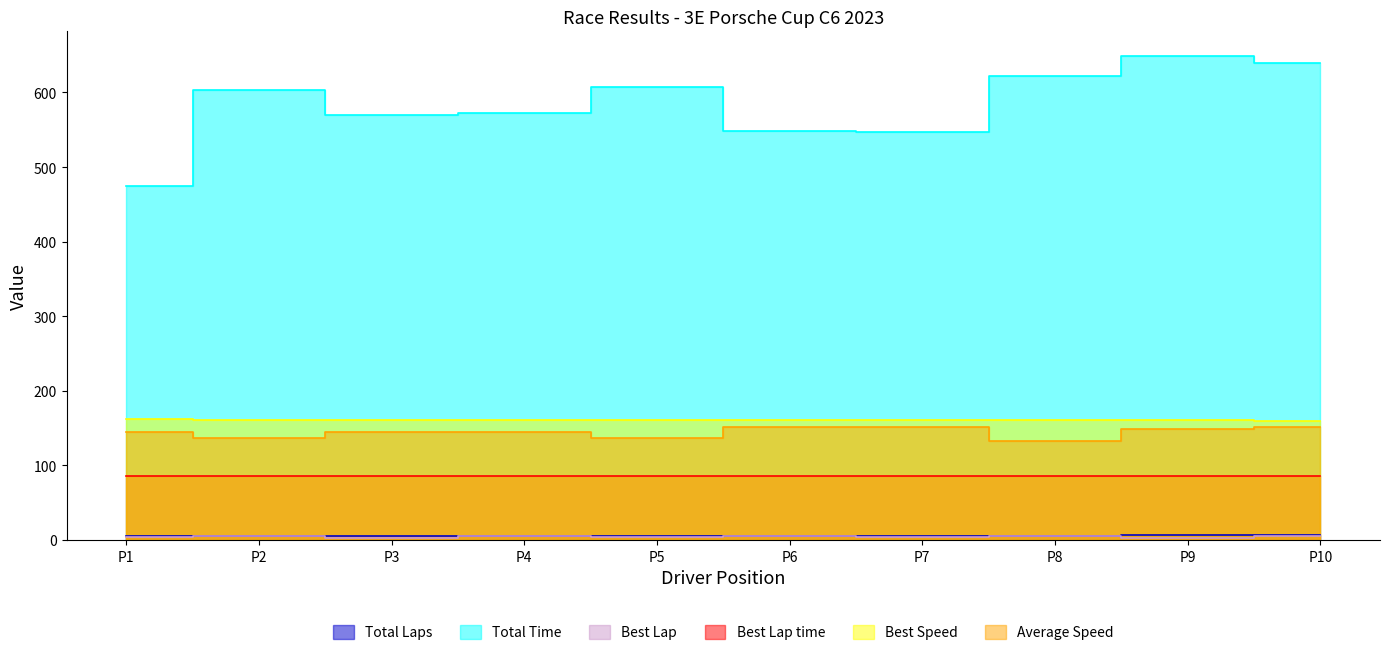

What is the difference between the second highest and second lowest values in the Total Laps series?

1.0